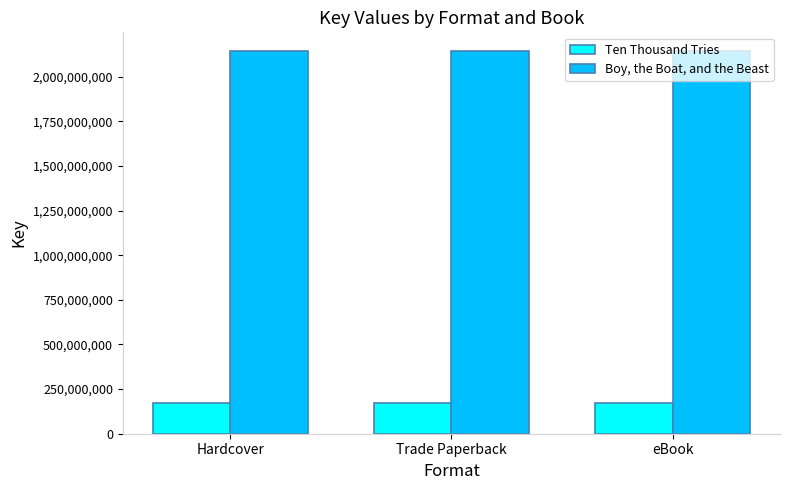

How many bars are there in each group?

2